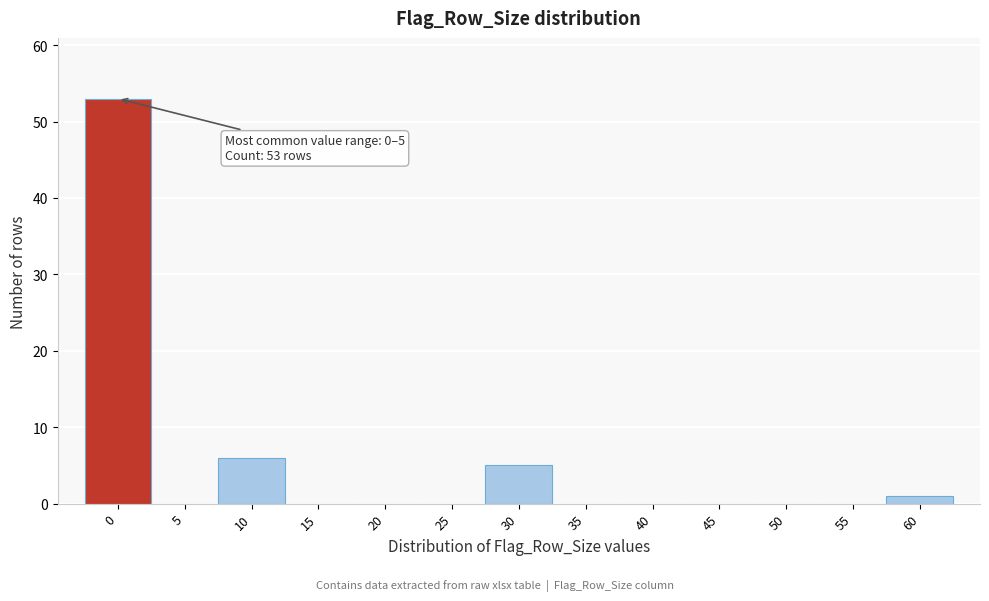

Reading left to right, extract all data points from this chart.

0=53	5=0	10=6	15=0	20=0	25=0	30=5	35=0	40=0	45=0	50=0	55=0	60=1